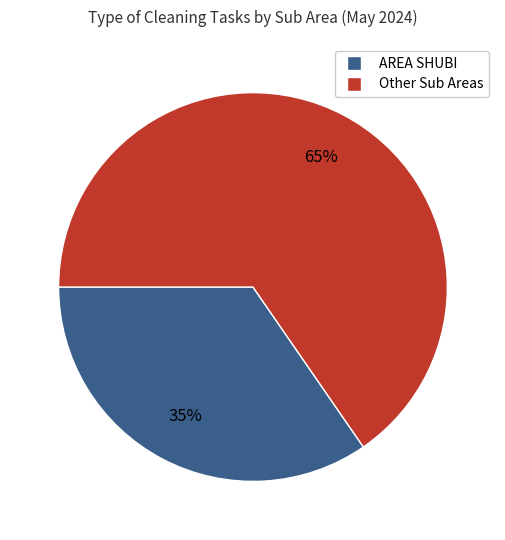

To the nearest percent, what is the average slice percentage?

50%